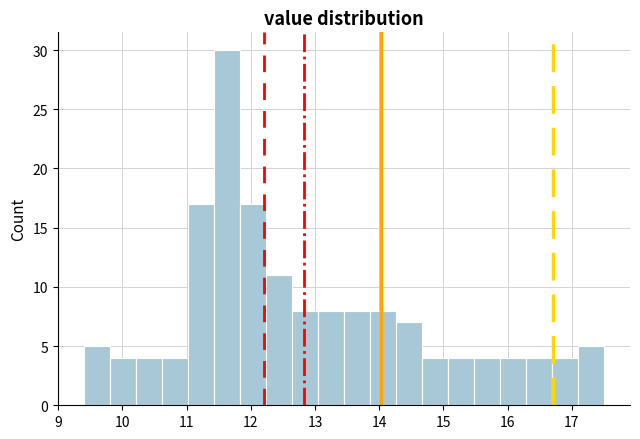

Over which range of the x-axis is the bar tallest?

11.4 to 11.8